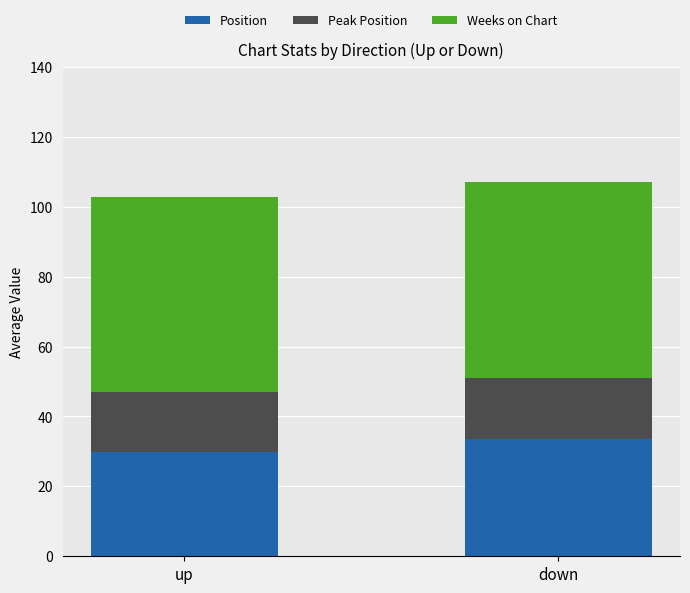

The Position series shows 33.7 at down. True or false?

True